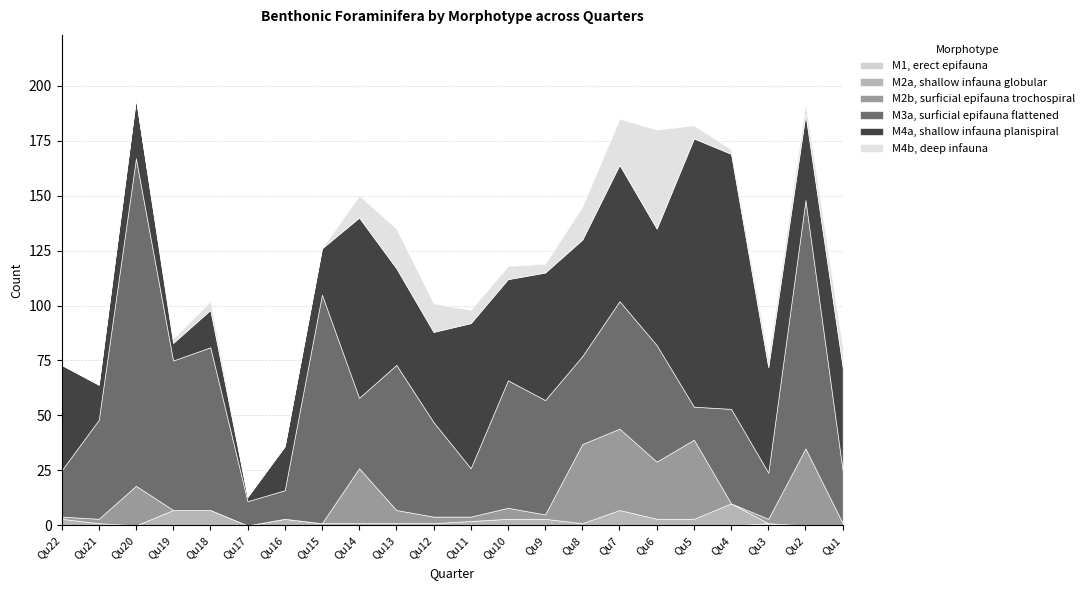

Does the chart display data point markers on the line(s)?

No